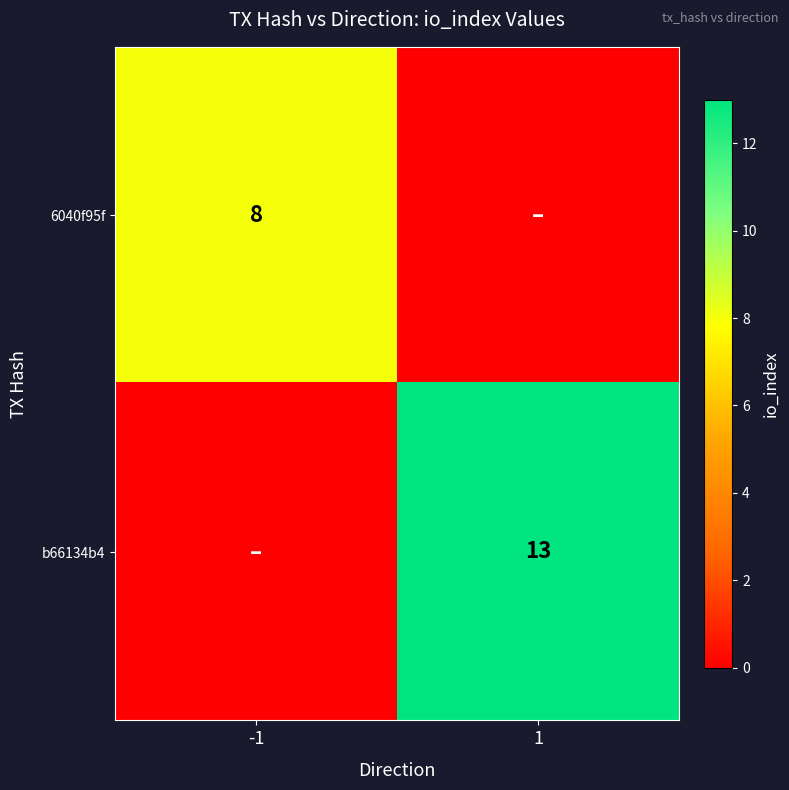

True or false: 6040f95f has a value of 11 at -1.

False